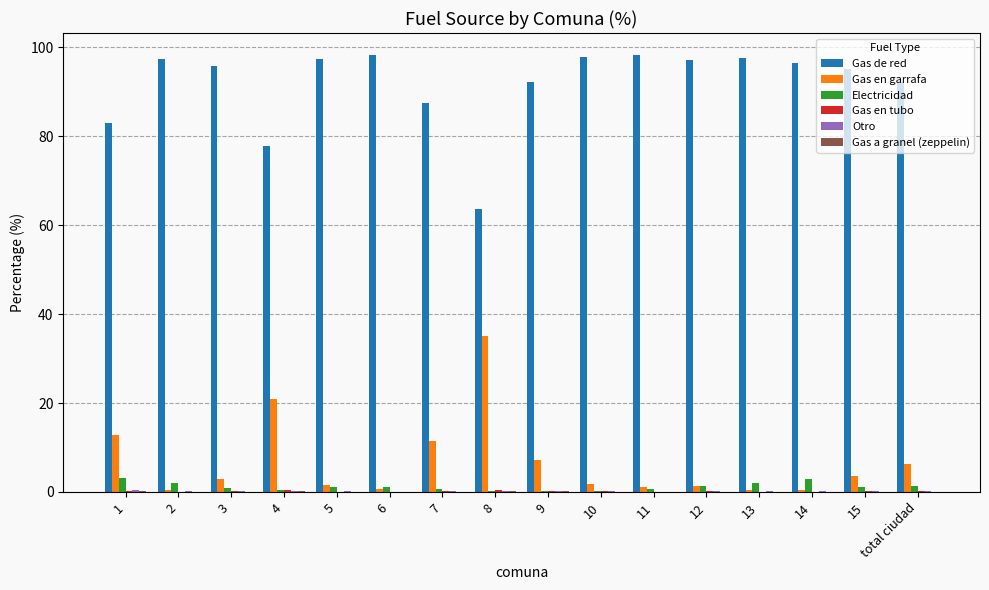

What is the approximate value of Electricidad at 13?

2.0